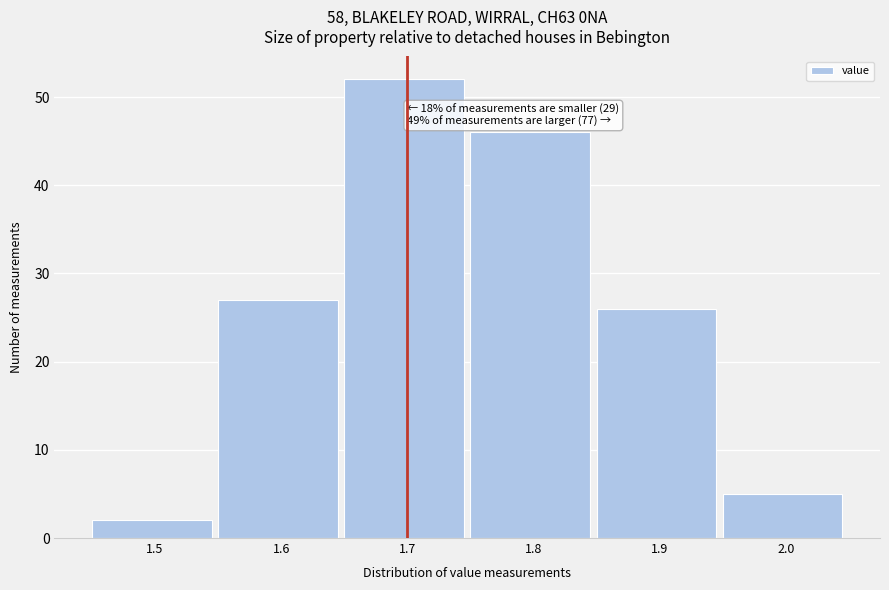

Which range on the x-axis has the tallest bar?

1.65 to 1.75